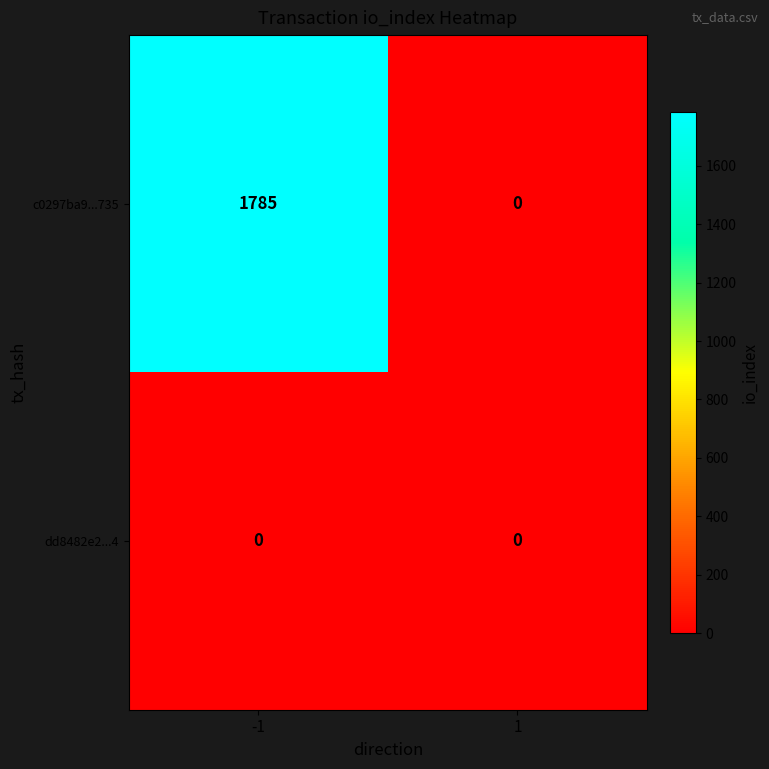

How many data points does each series have?

2